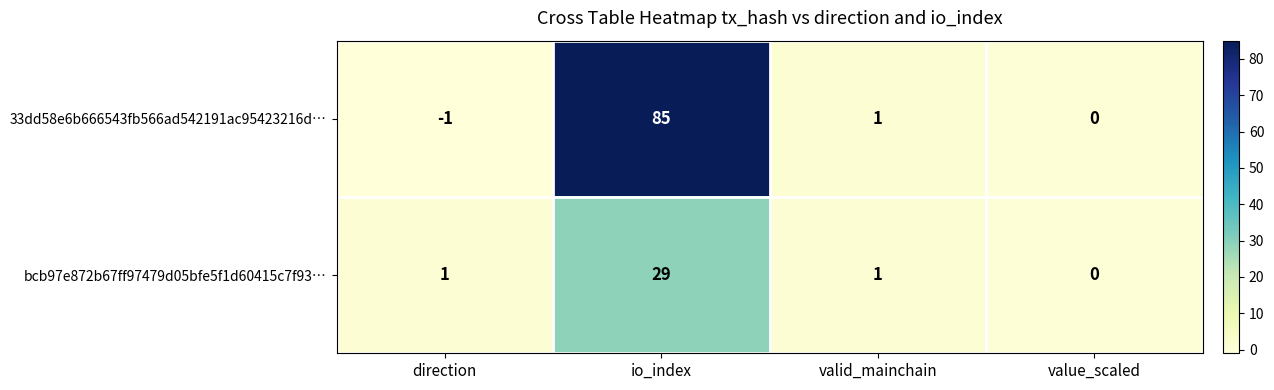

True or false: bcb97e872b67ff97479d05bfe5f1d60415c7f93… has a value of 17 at io_index.

False